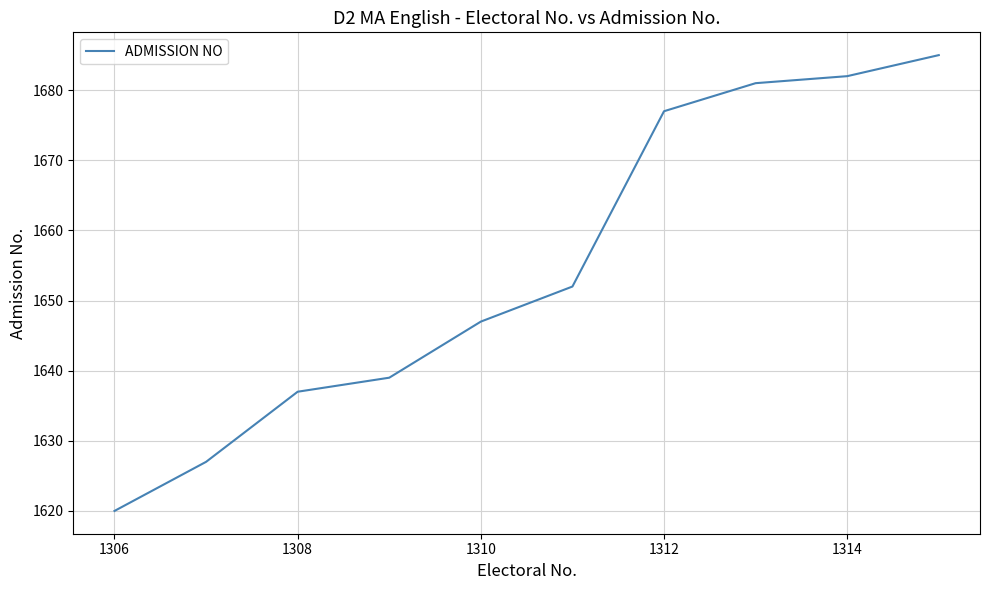

What is the difference between the maximum and minimum values?

65